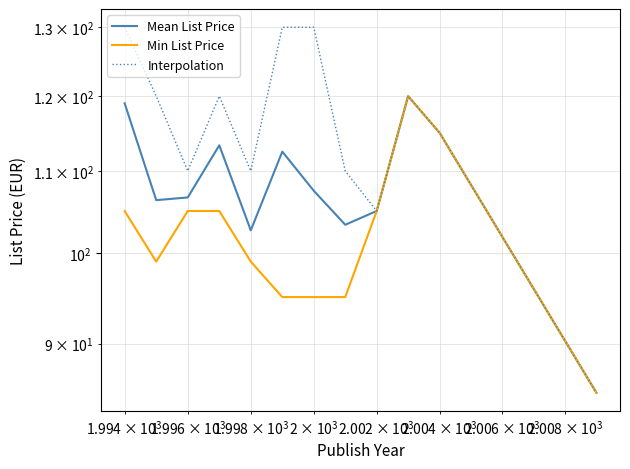

At how many categories does at least one series exceed 116?

6